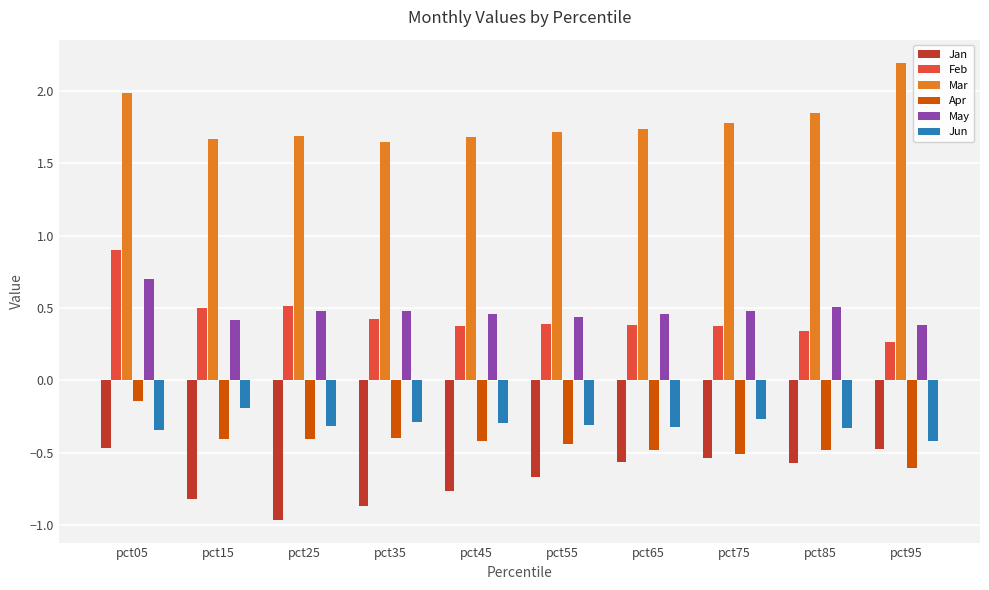

How many categories are shown in the chart?

10